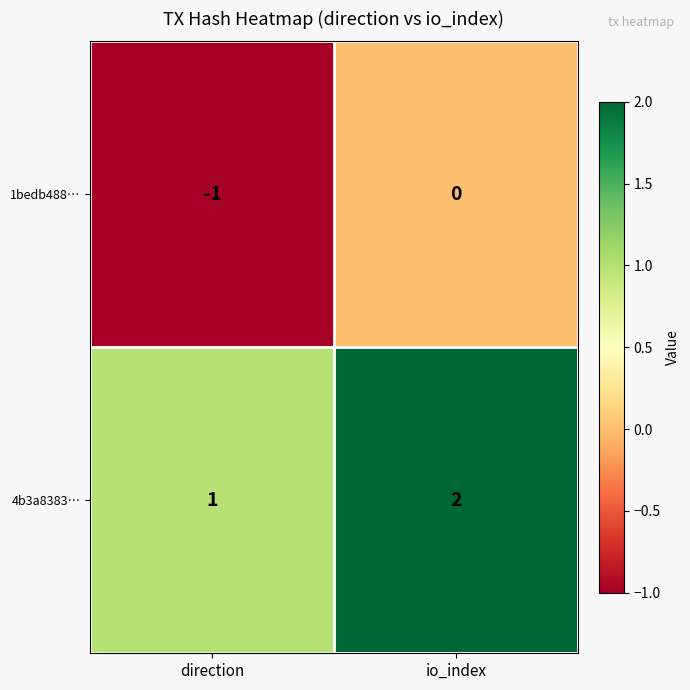

At which category is the sum across all series the highest?

io_index